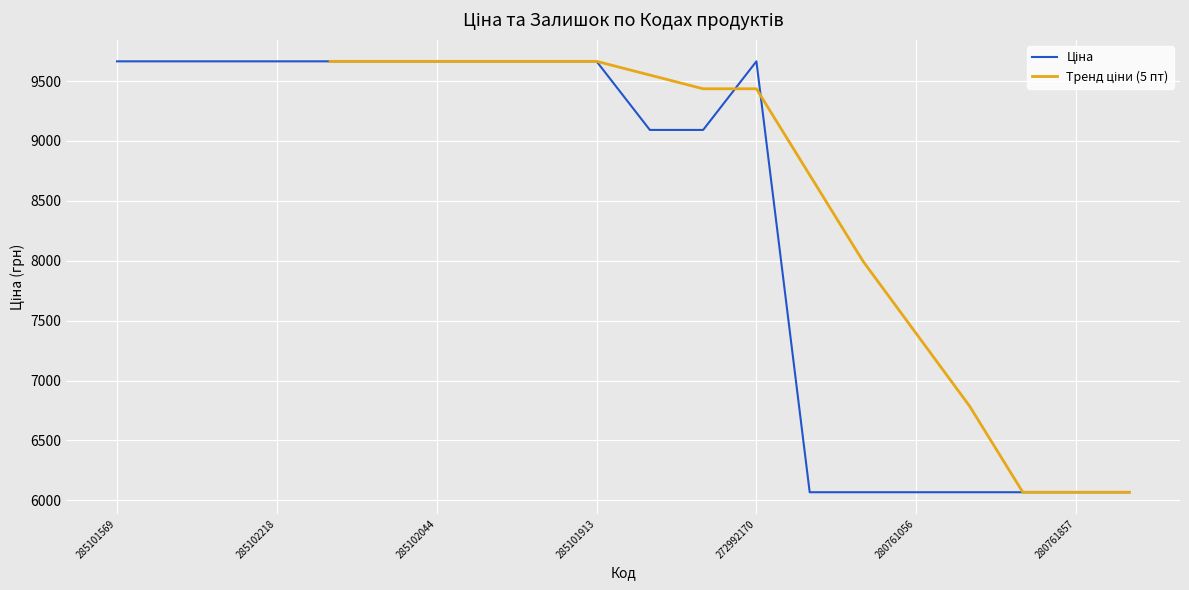

How many data points does each series have?

20